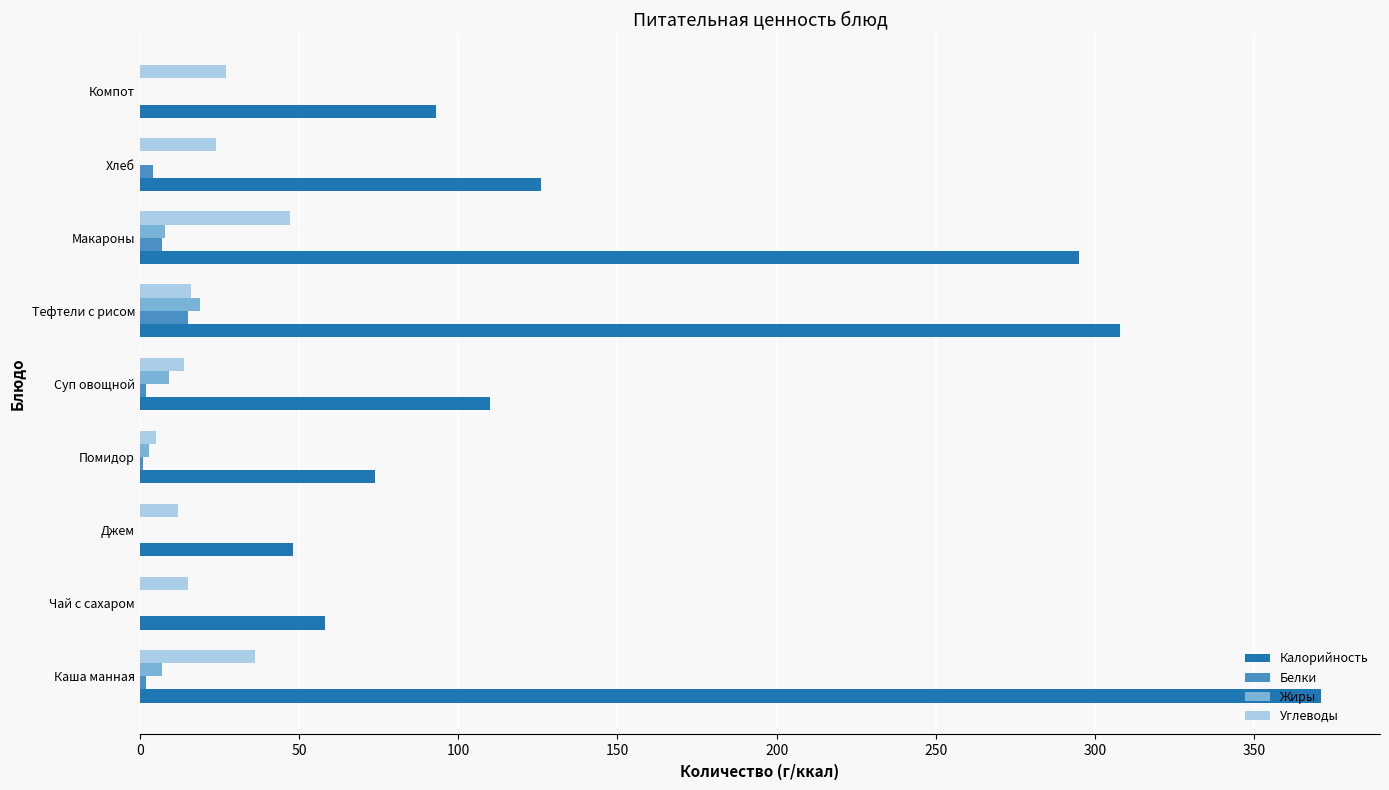

At which category does the chart reach its peak across all series?

Каша манная